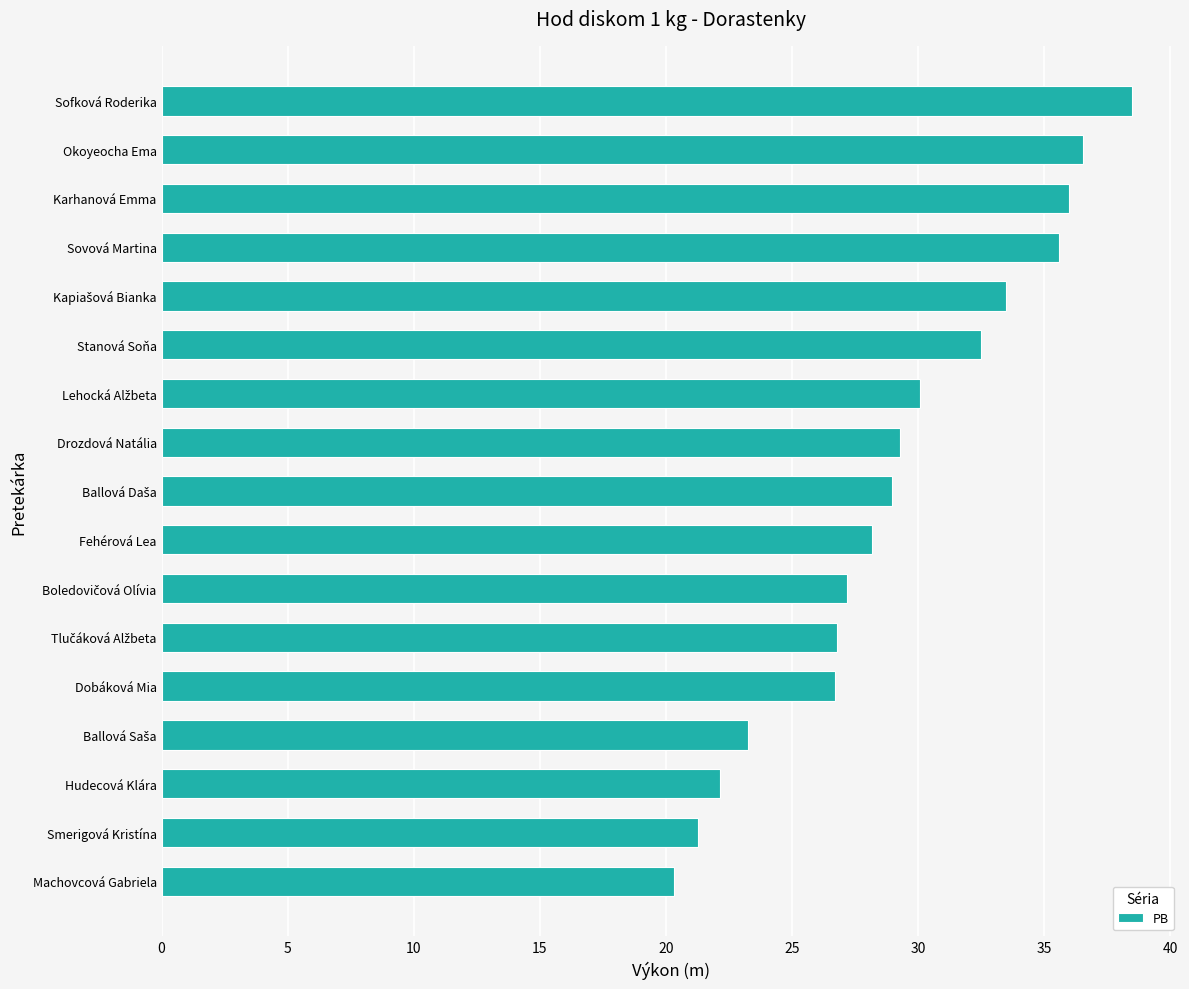

What is the smallest value displayed?

20.3